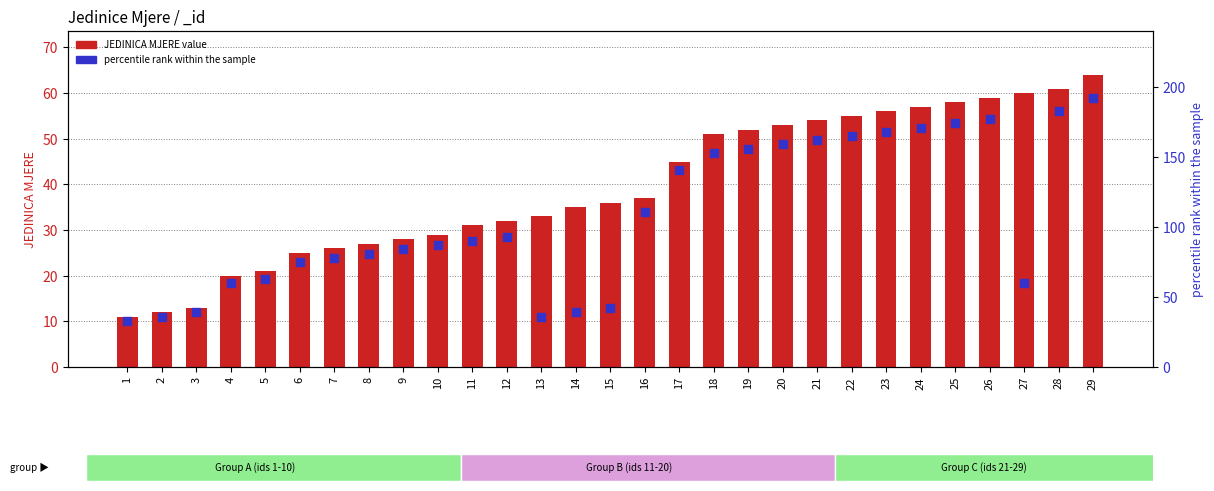

What is the total value across all series at 1?

44